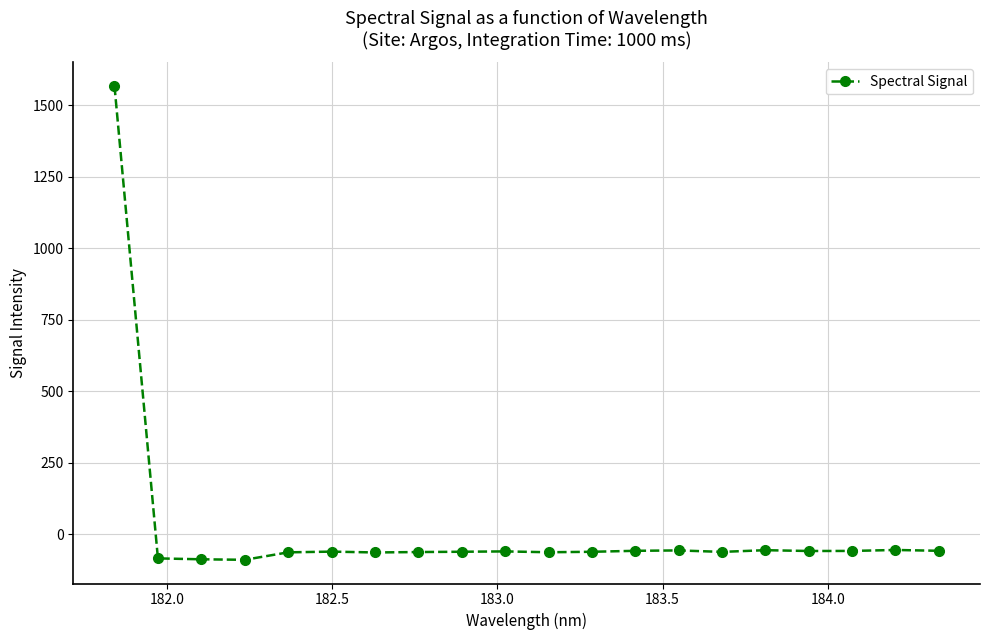

True or false: the data has more than 2 interior local peaks.

True